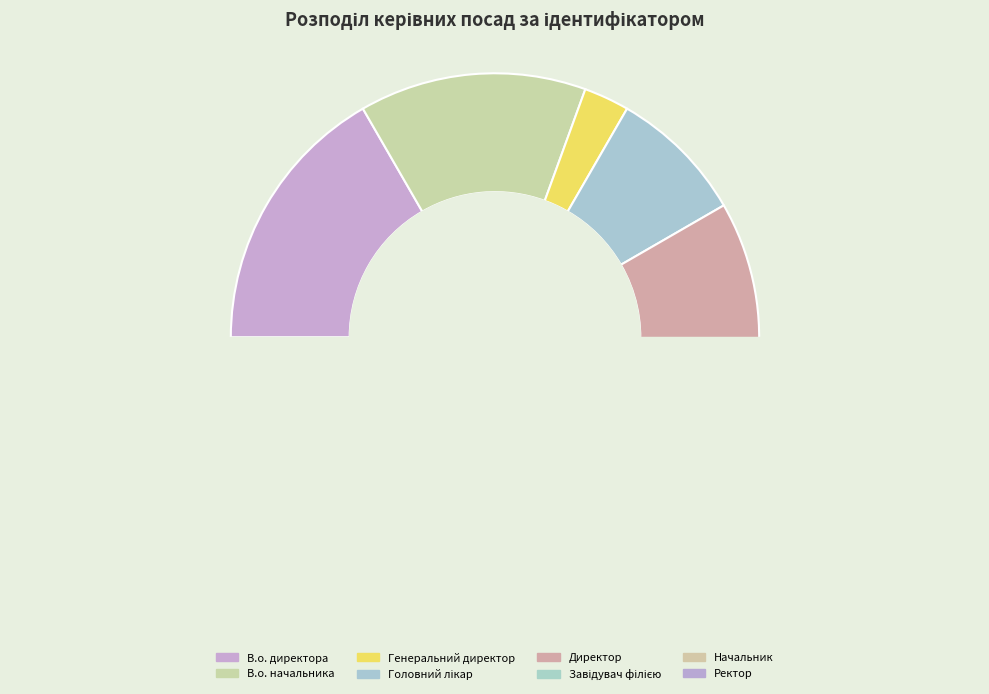

How many segments does this pie chart have?

8